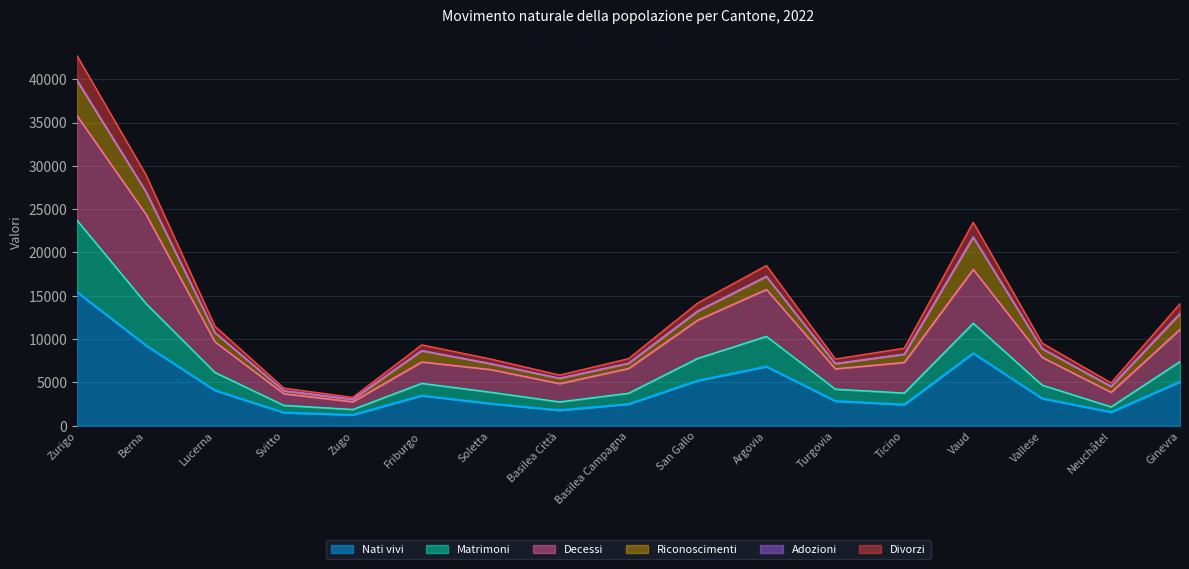

What is the greatest value displayed?

42708